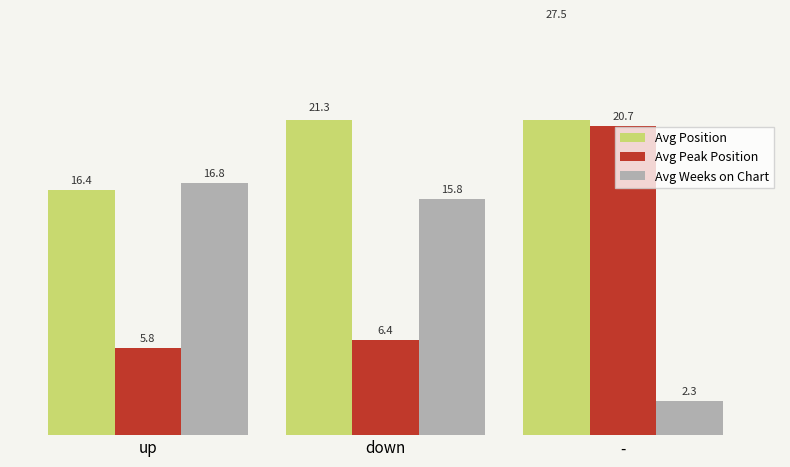

How many bars are there in each group?

3